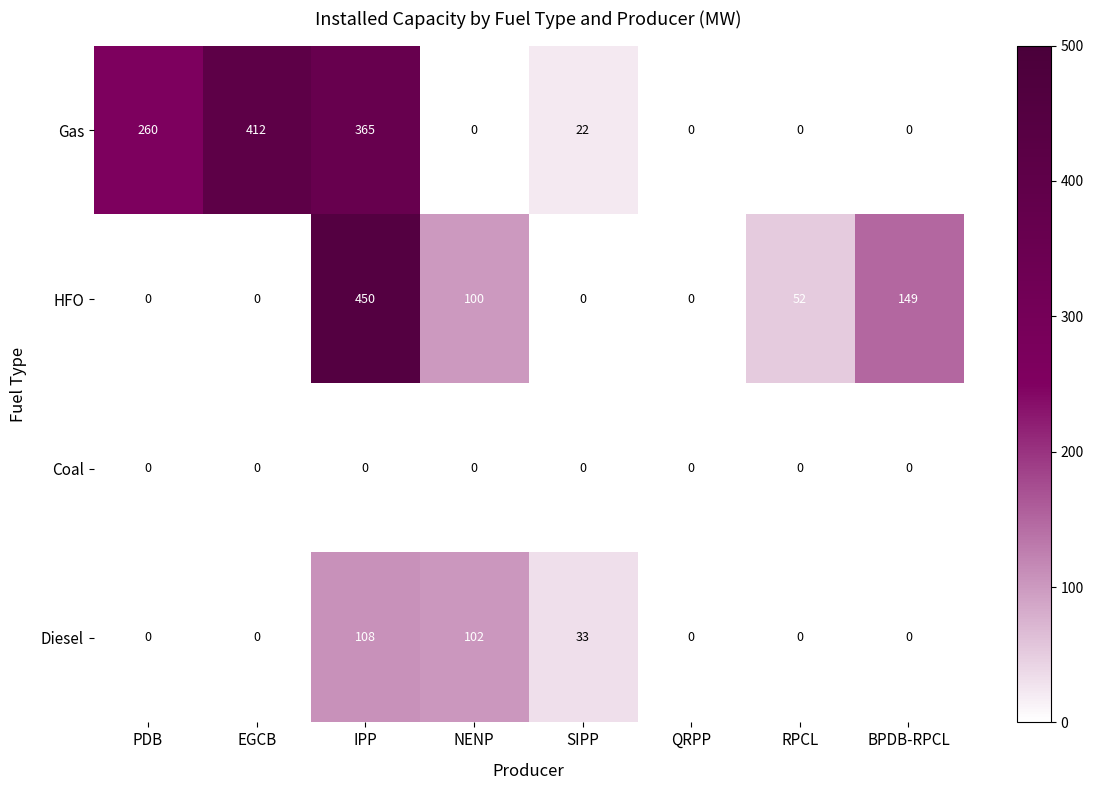

Which series has the largest total across all categories?

Gas